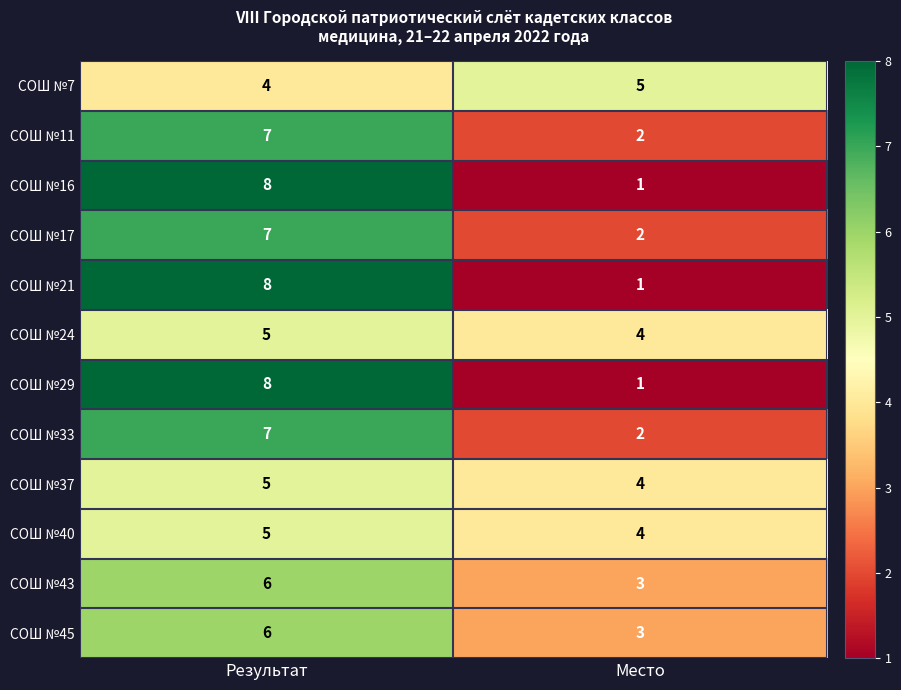

How many data points does each series have?

2